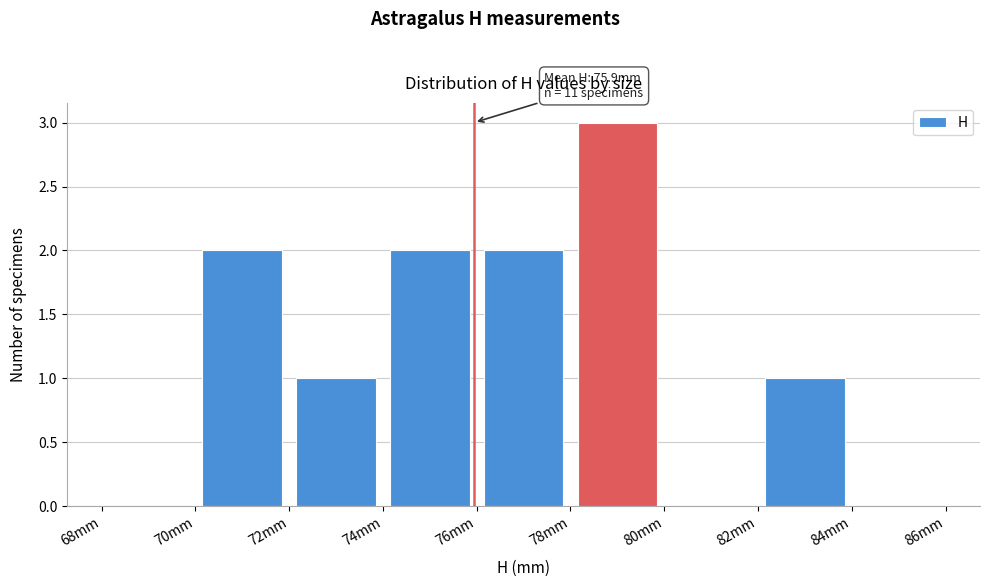

Which range on the x-axis has the tallest bar?

78 to 80